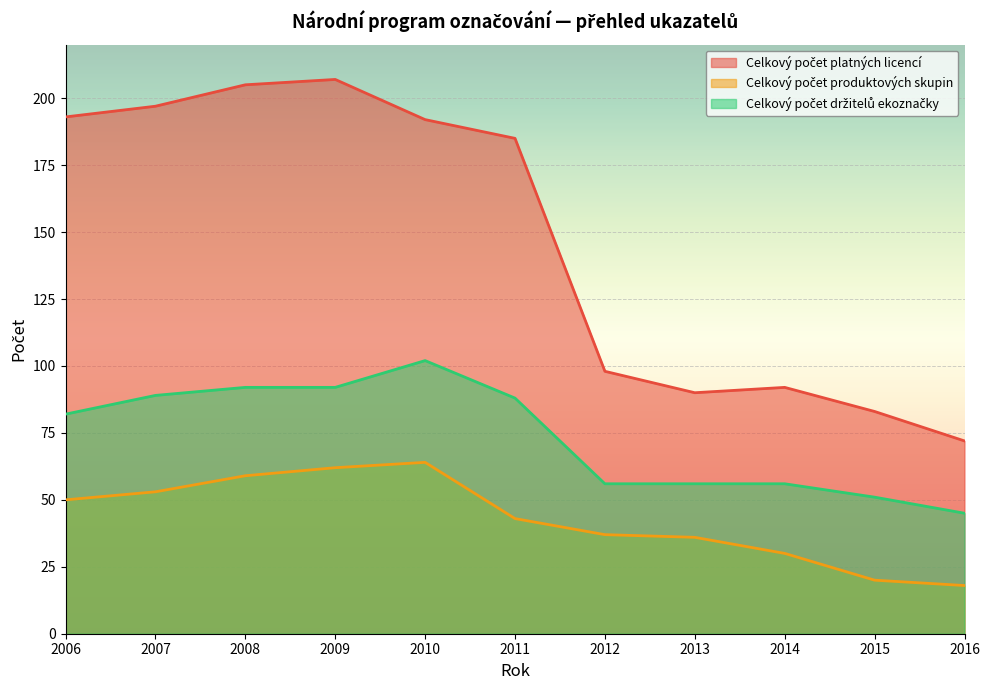

List the series in order of their overall mean, highest first.

Celkový počet platných licencí, Celkový počet držitelů ekoznačky, Celkový počet produktových skupin